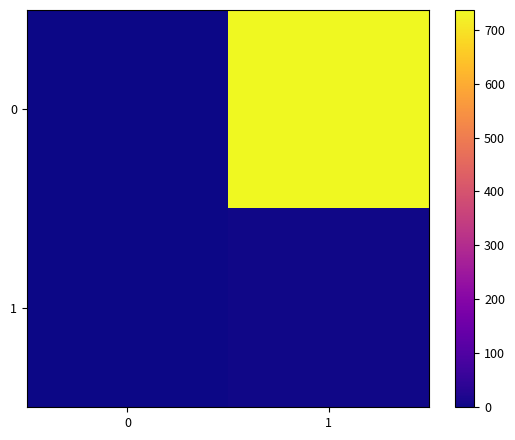

What is the highest value of the 1 series?

2